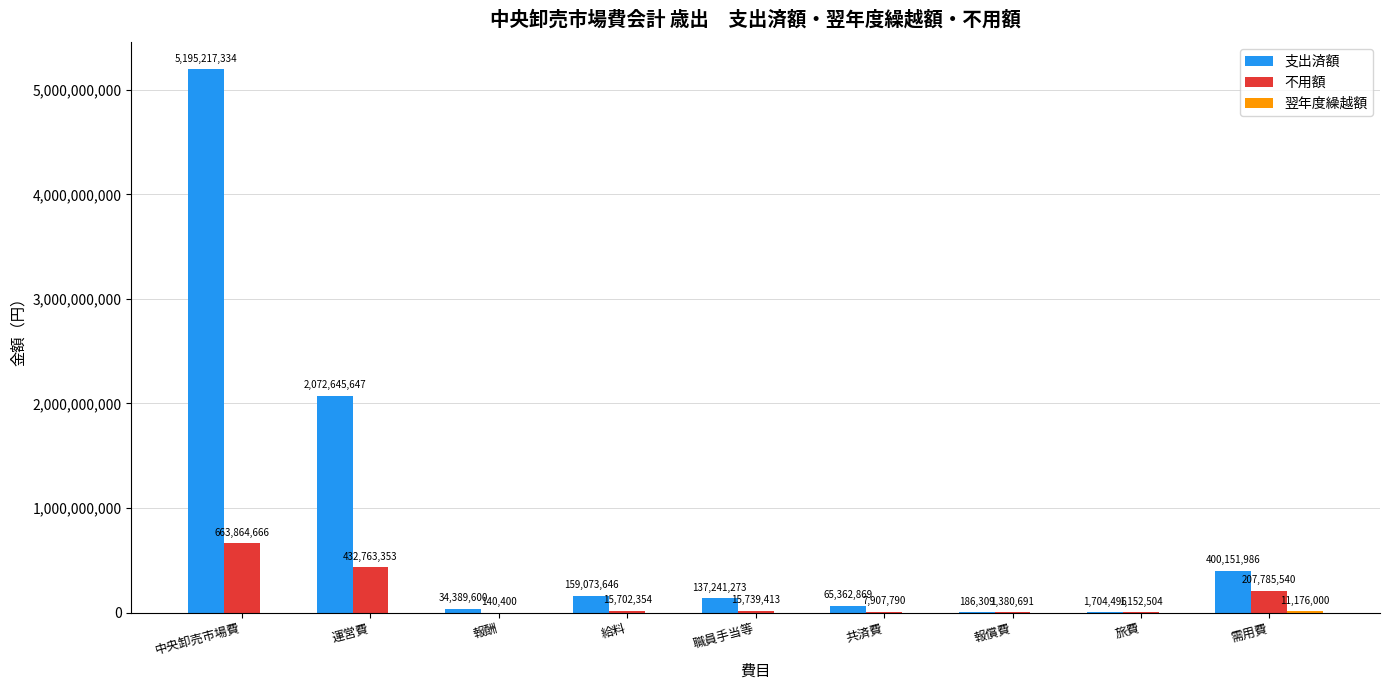

What is the sum of all 不用額 values?

1346436711